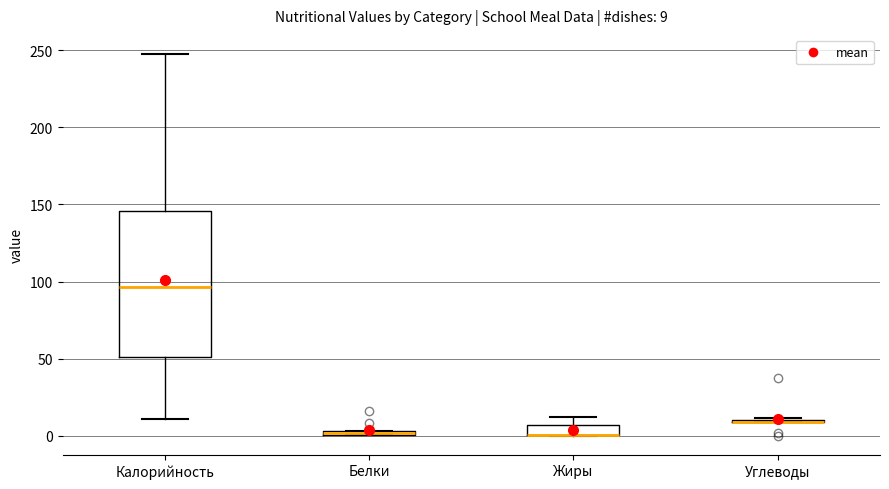

Which box is the tallest, from its lower edge to its upper edge?

Калорийность